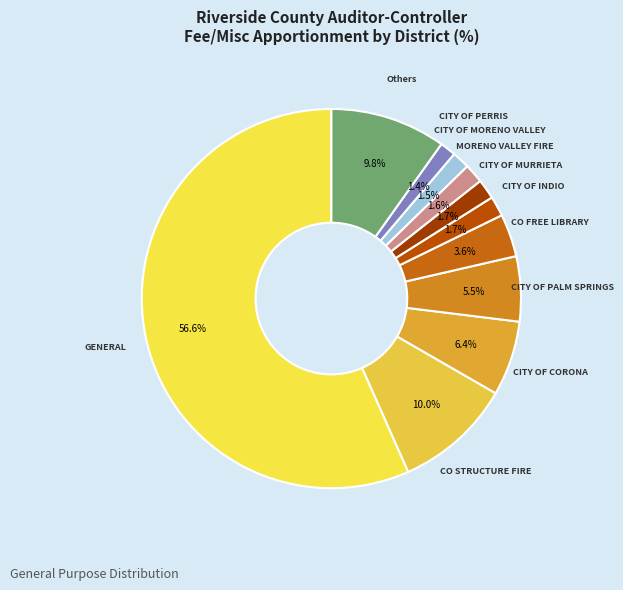

Approximately how many times larger is the value at CO STRUCTURE FIRE compared to CITY OF MORENO VALLEY?

6.7